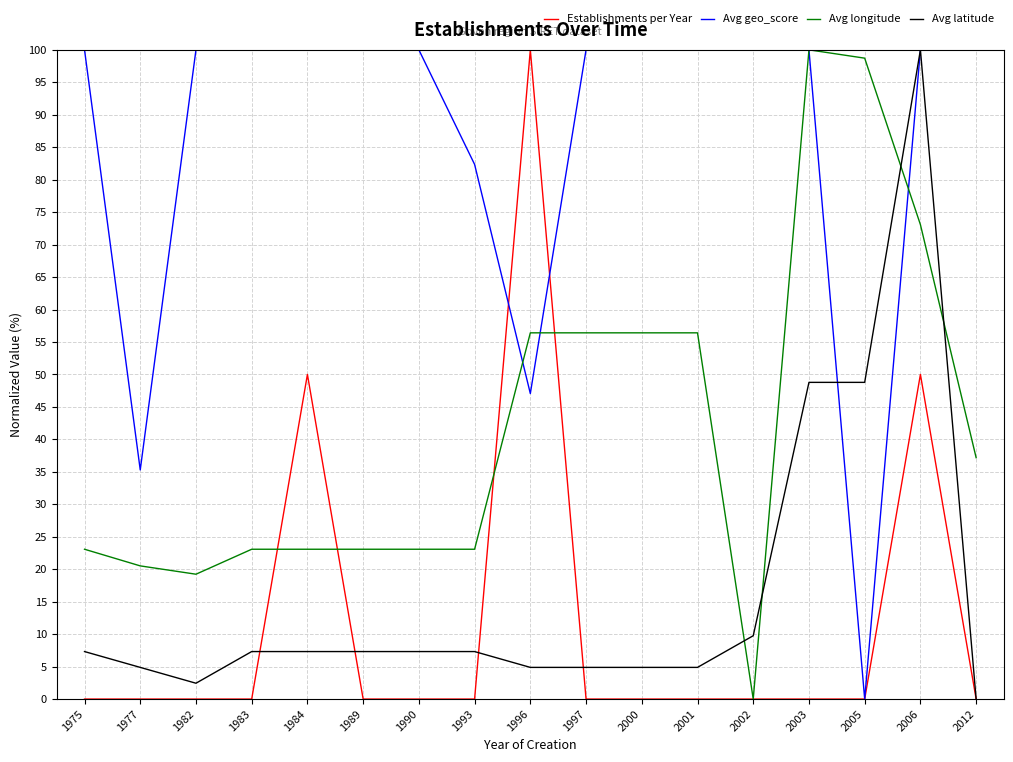

What is the maximum value shown in the chart?

100.0